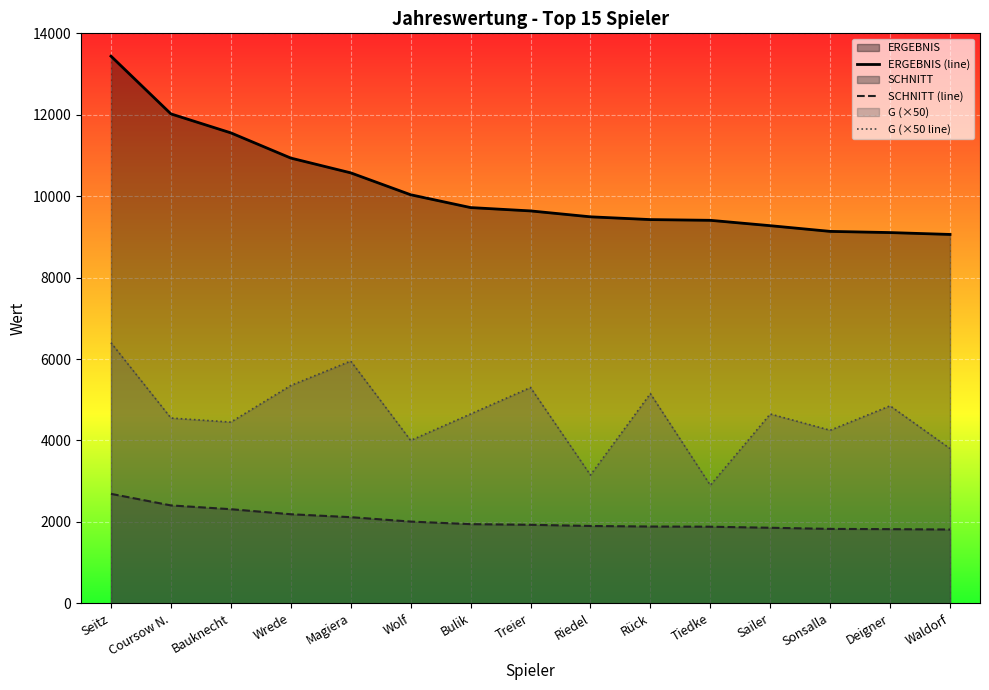

Read the SCHNITT (line) value at Sailer.

1855